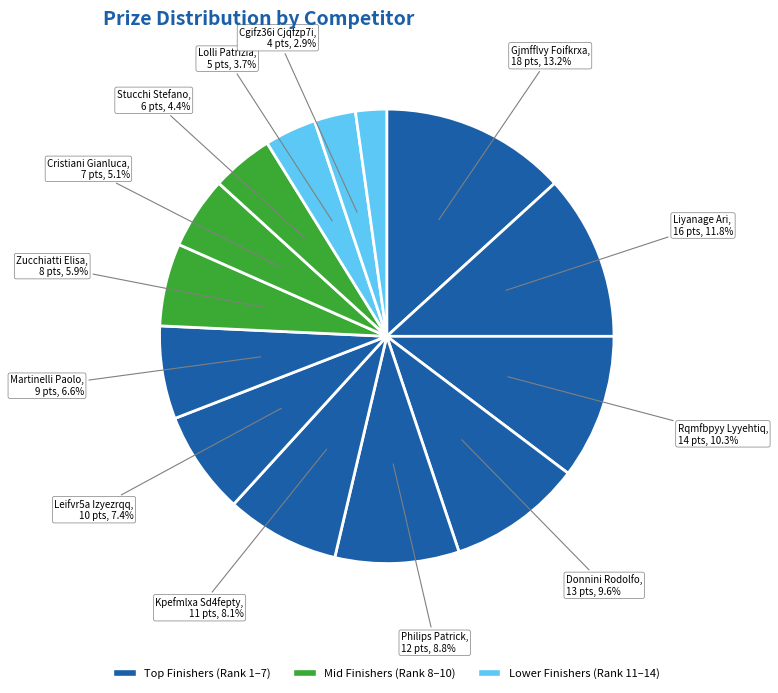

How many slices are in this pie chart?

14